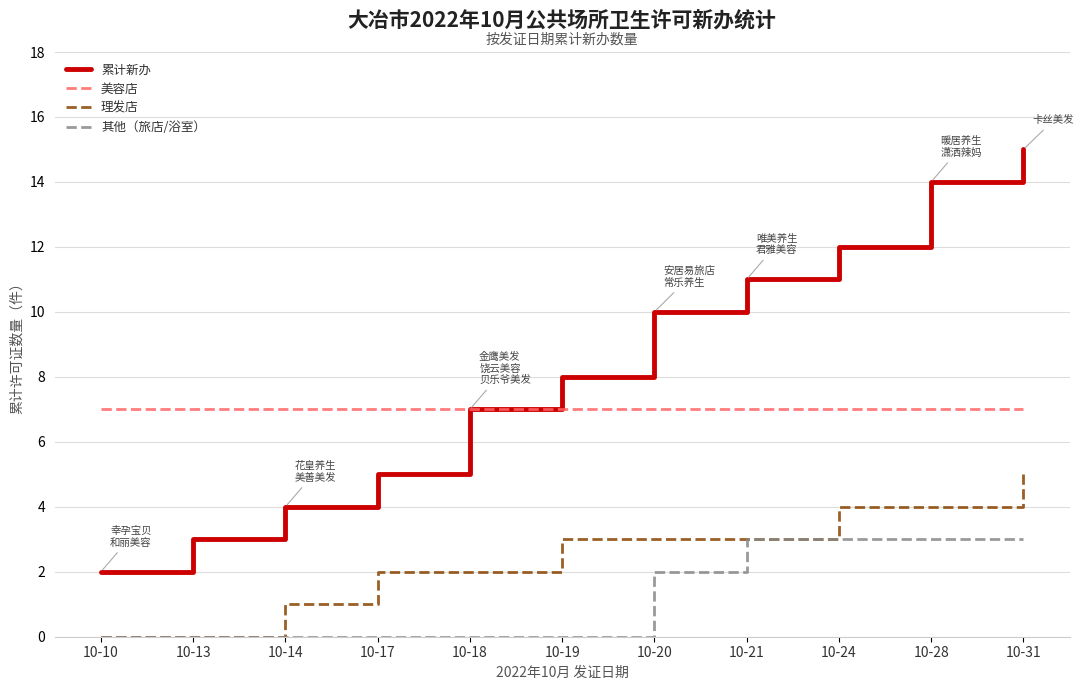

What is the highest value of the 美容店 series?

7